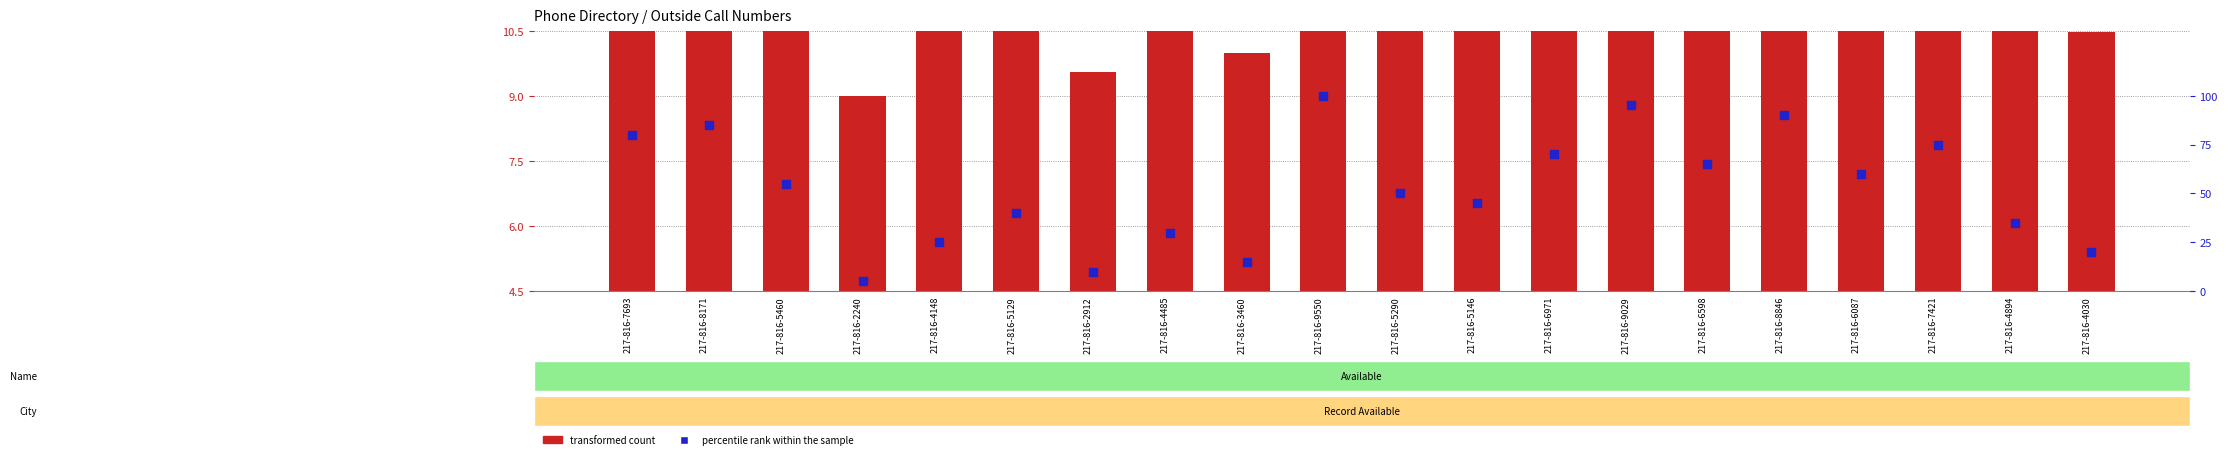

Which series has the largest total across all categories?

percentile rank within the sample